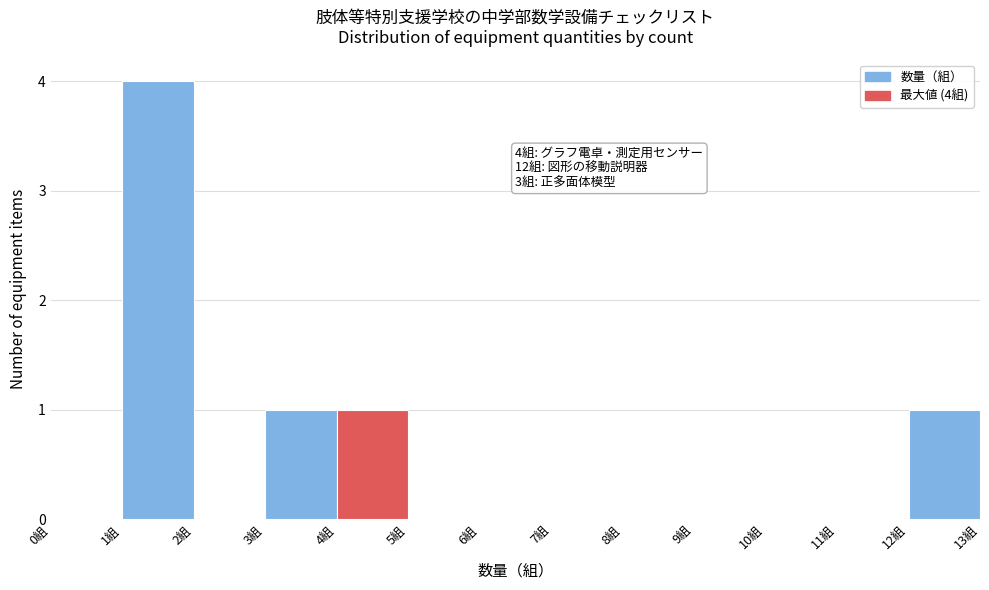

Which range on the x-axis has the tallest bar?

1 to 2